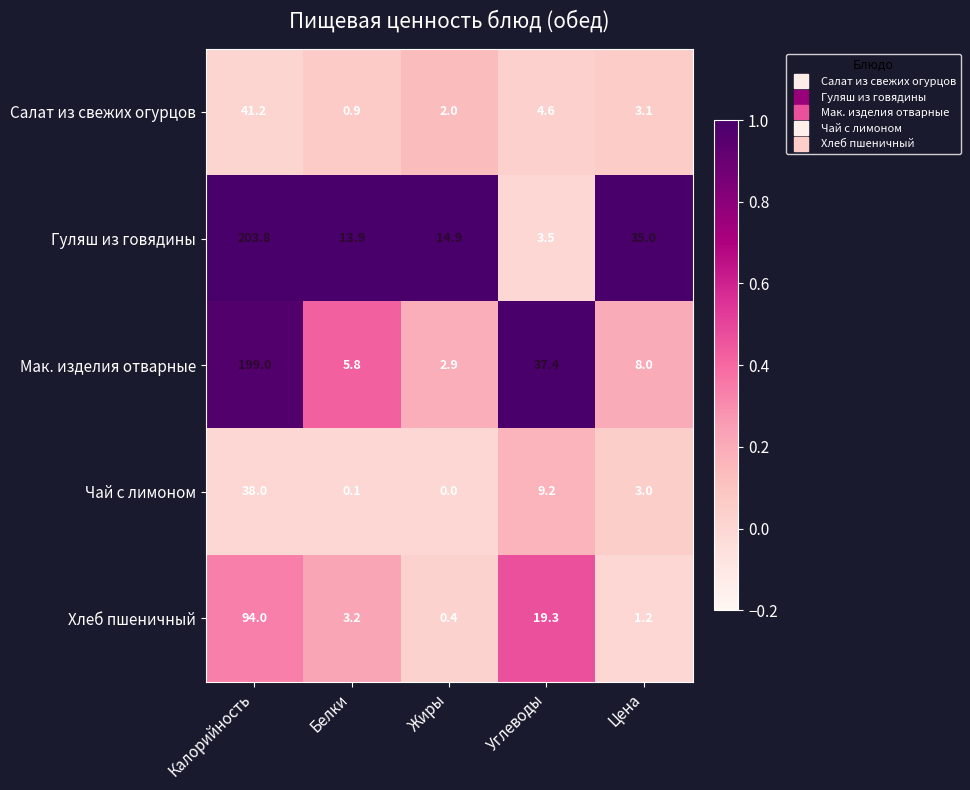

At Жиры, list the series in order from largest to smallest.

Гуляш из говядины, Мак. изделия отварные, Салат из свежих огурцов, Хлеб пшеничный, Чай с лимоном